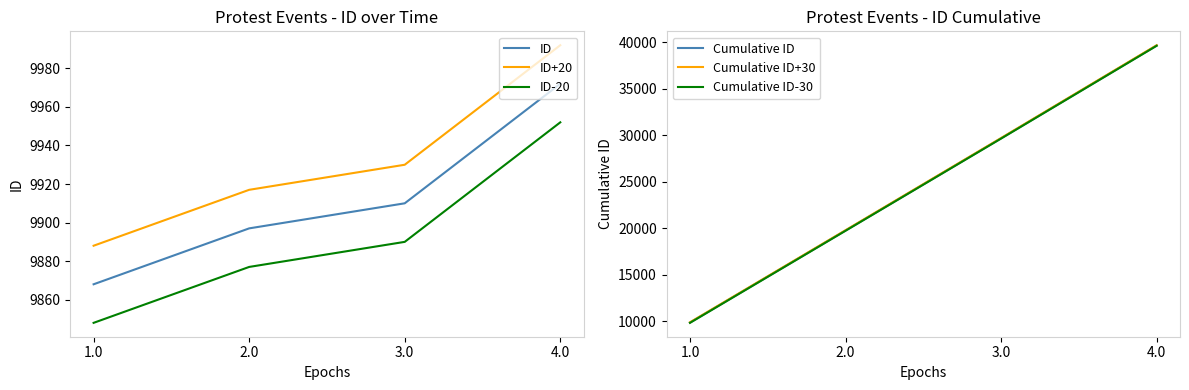

True or false: ID+20 and Cumulative ID+30 intersect in this chart.

False